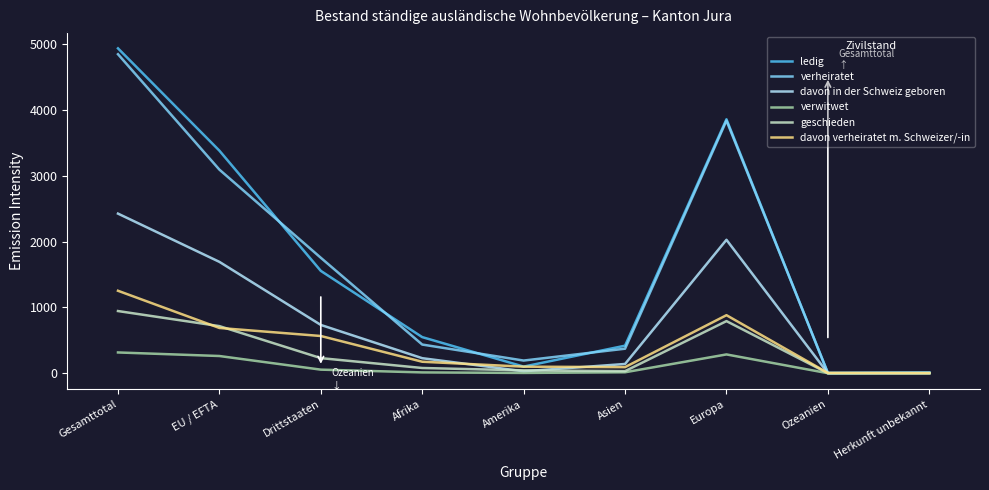

Which series changed the most between Afrika and Herkunft unbekannt?

ledig